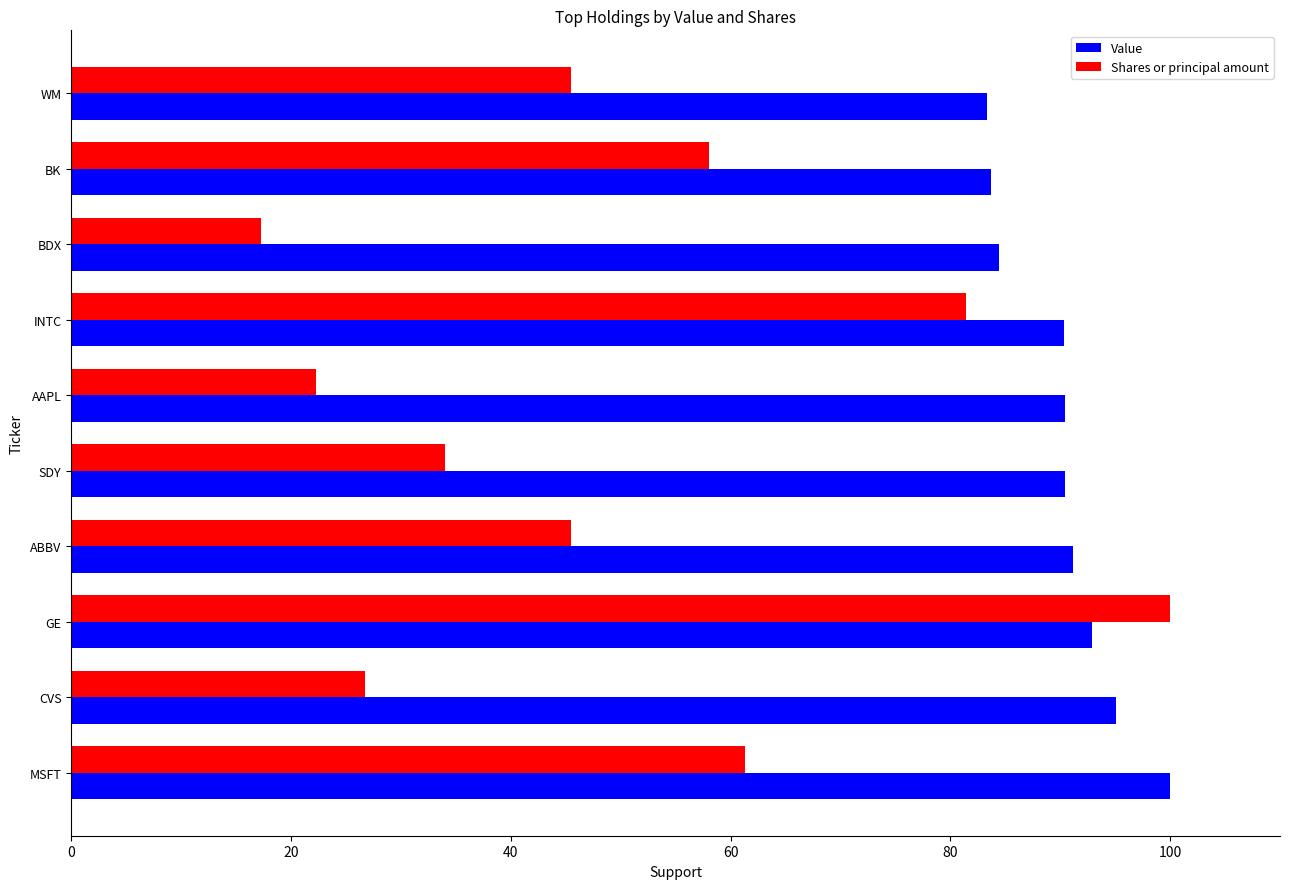

Is it true that Shares or principal amount equals 81.4 at INTC?

True